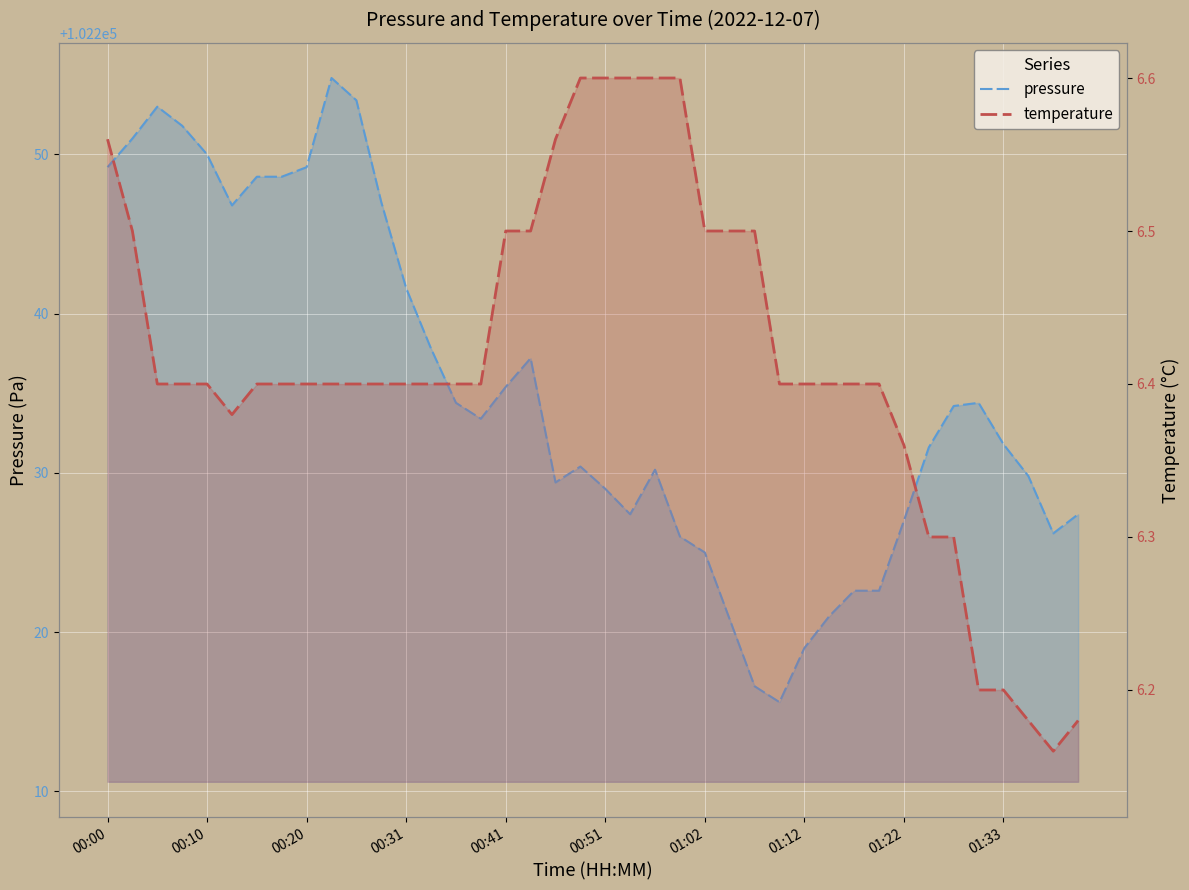

How many categories are shown in the chart?

40